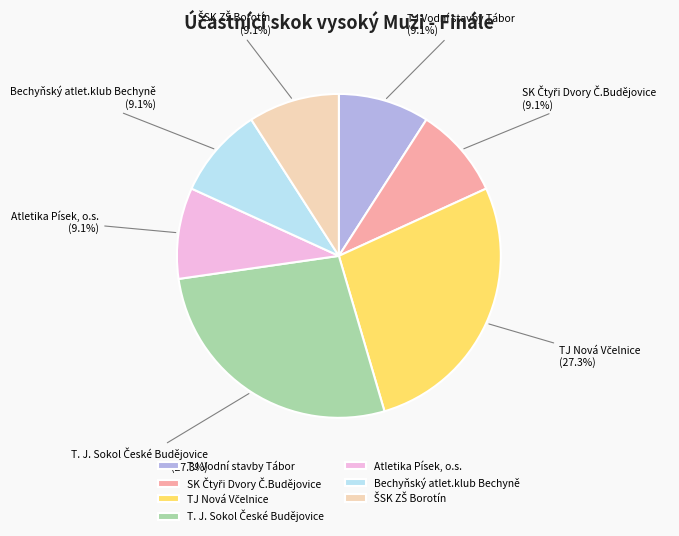

How much of the chart is everything except Bechyňský atlet.klub Bechyně?

90.9%